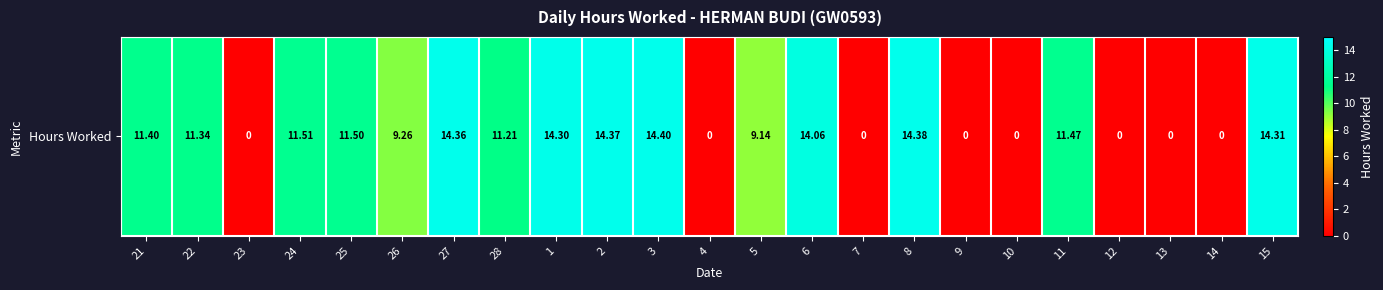

What is the sum of all values?

187.0